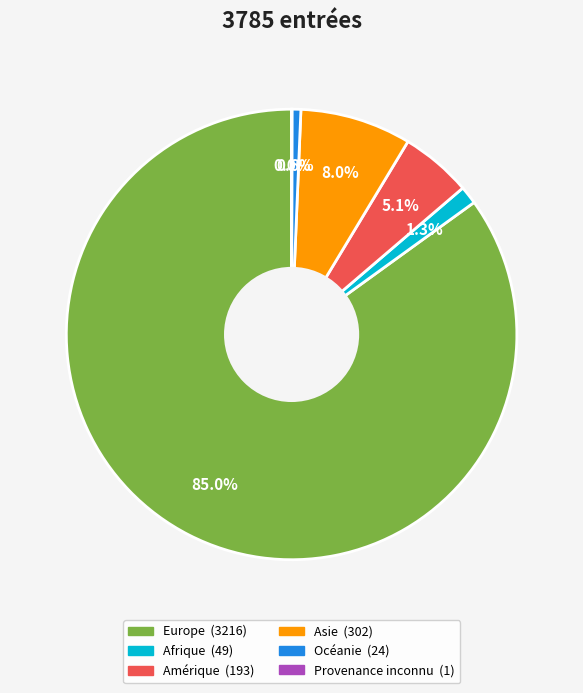

Which category has the biggest portion of the pie?

Europe